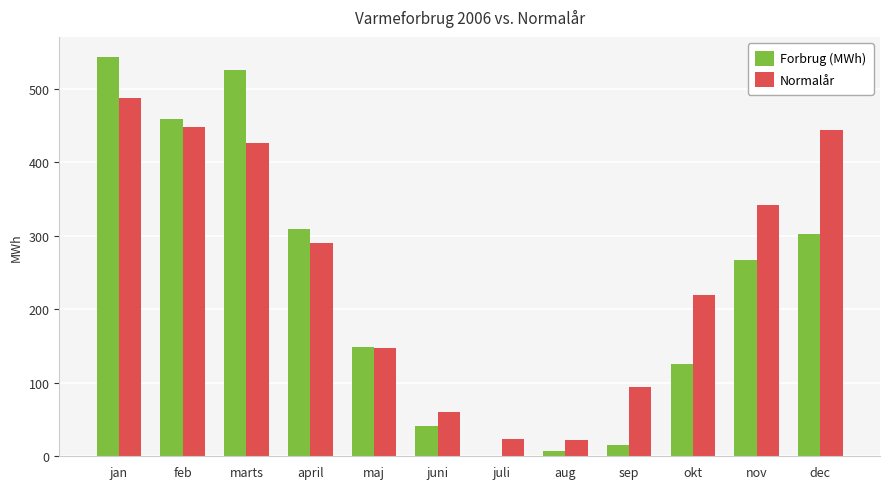

The Forbrug (MWh) series shows 184 at april. True or false?

False